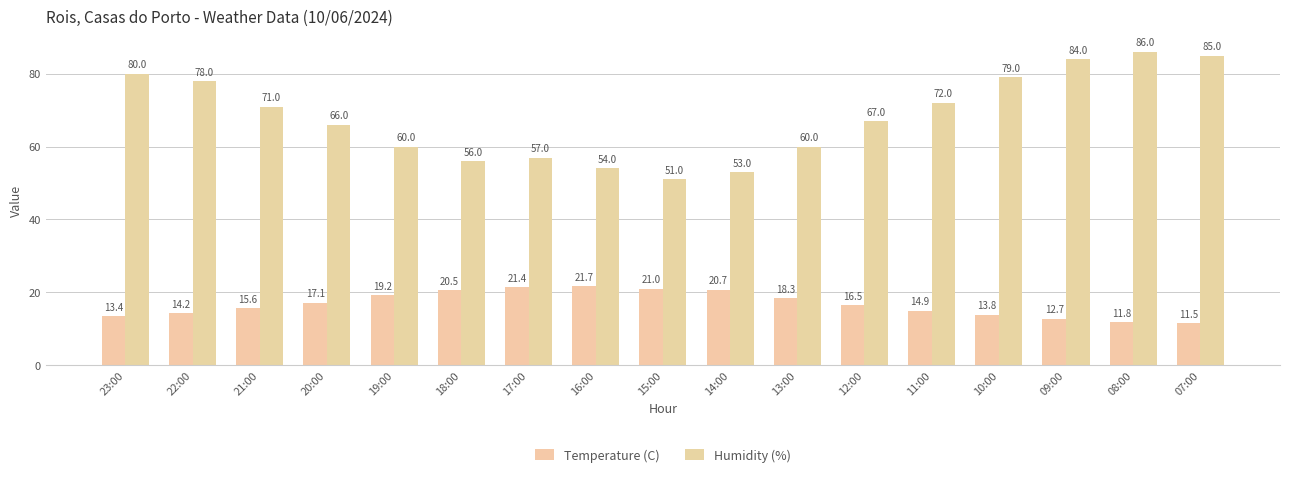

Reading right to left, transcribe all the data shown in this chart.

Temperature (C): 11.5	11.8	12.7	13.8	14.9	16.5	18.3	20.7	21.0	21.7	21.4	20.5	19.2	17.1	15.6	14.2	13.4
Humidity (%): 85.0	86.0	84.0	79.0	72.0	67.0	60.0	53.0	51.0	54.0	57.0	56.0	60.0	66.0	71.0	78.0	80.0